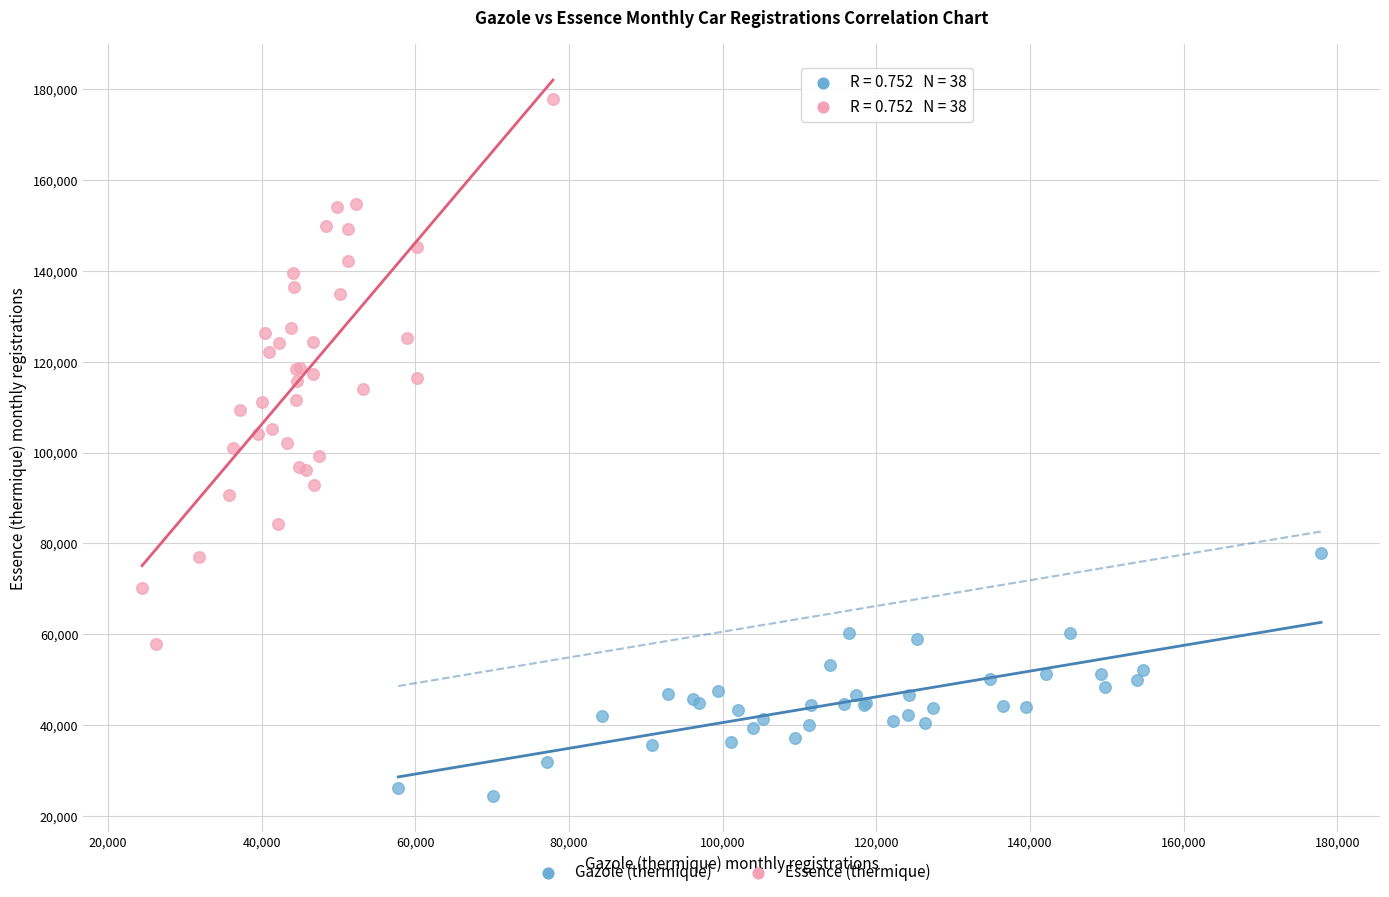

Which series reaches the minimum Y coordinate?

Gazole (thermique)